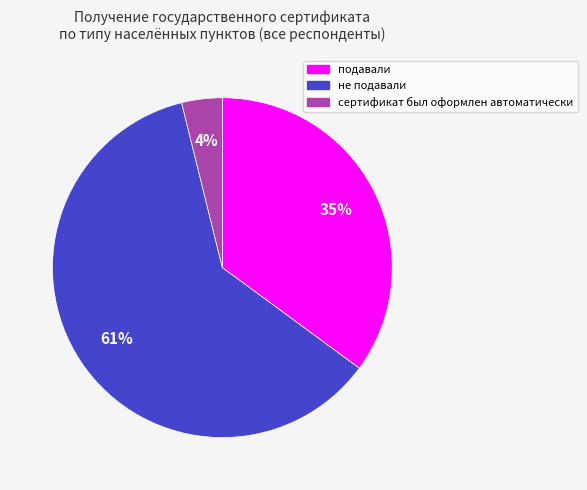

Which category accounts for the majority?

не подавали